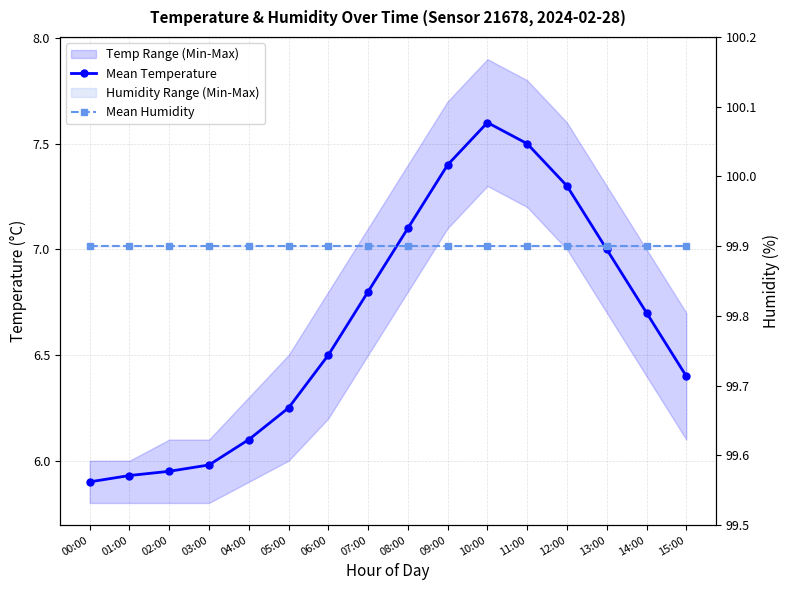

What position from the right is 00:00?

16